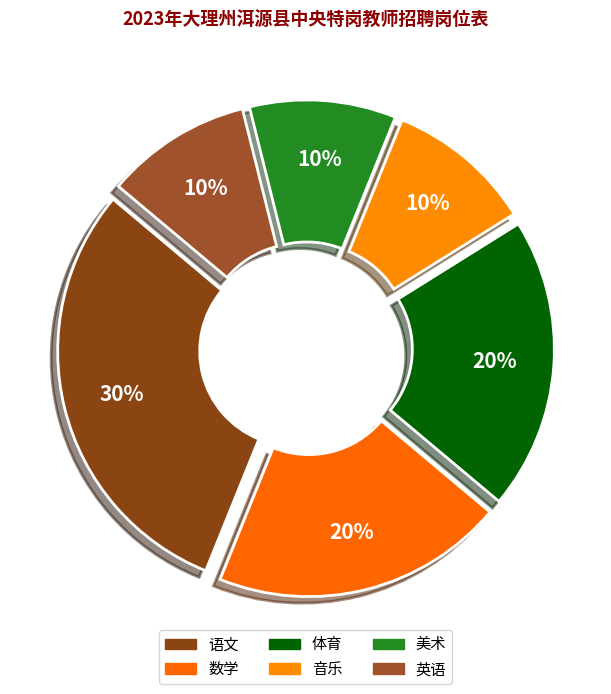

To the nearest percent, what percentage of the pie is 语文?

30%